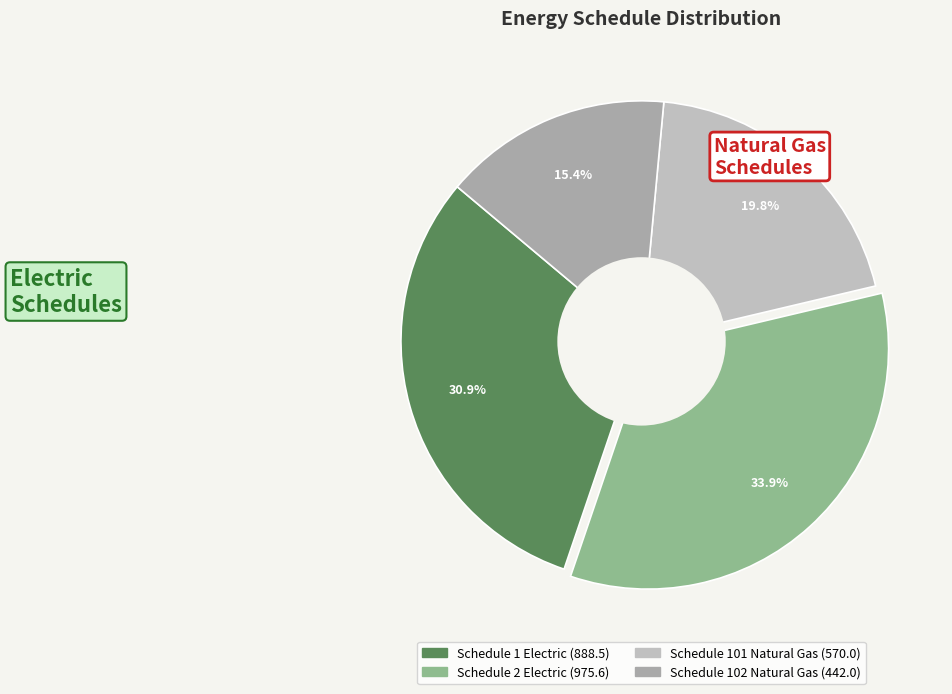

To the nearest percent, what portion does Schedule 1 Electric represent?

31%